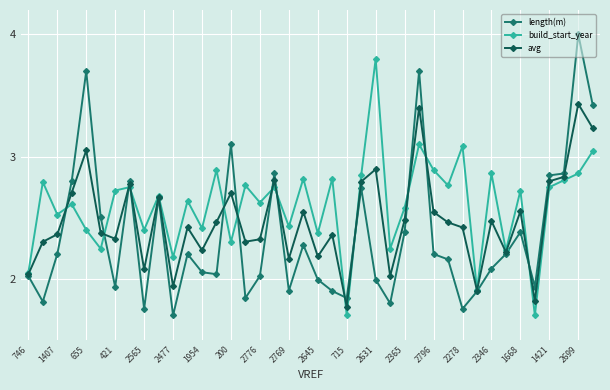

What is the greatest value displayed?

4.0